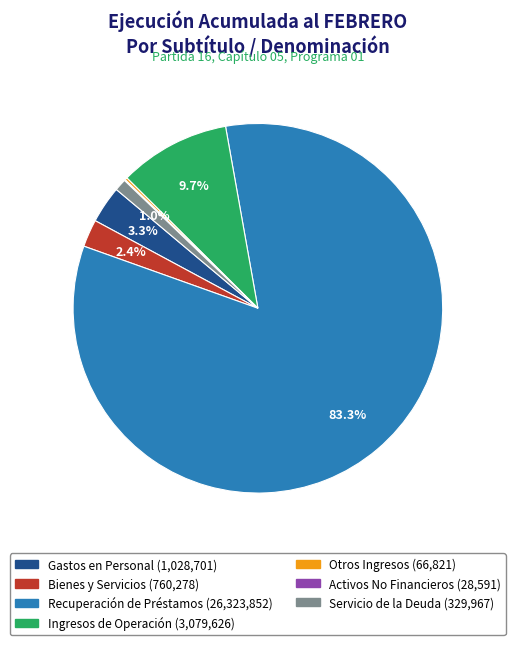

Does any single category account for the majority?

Yes